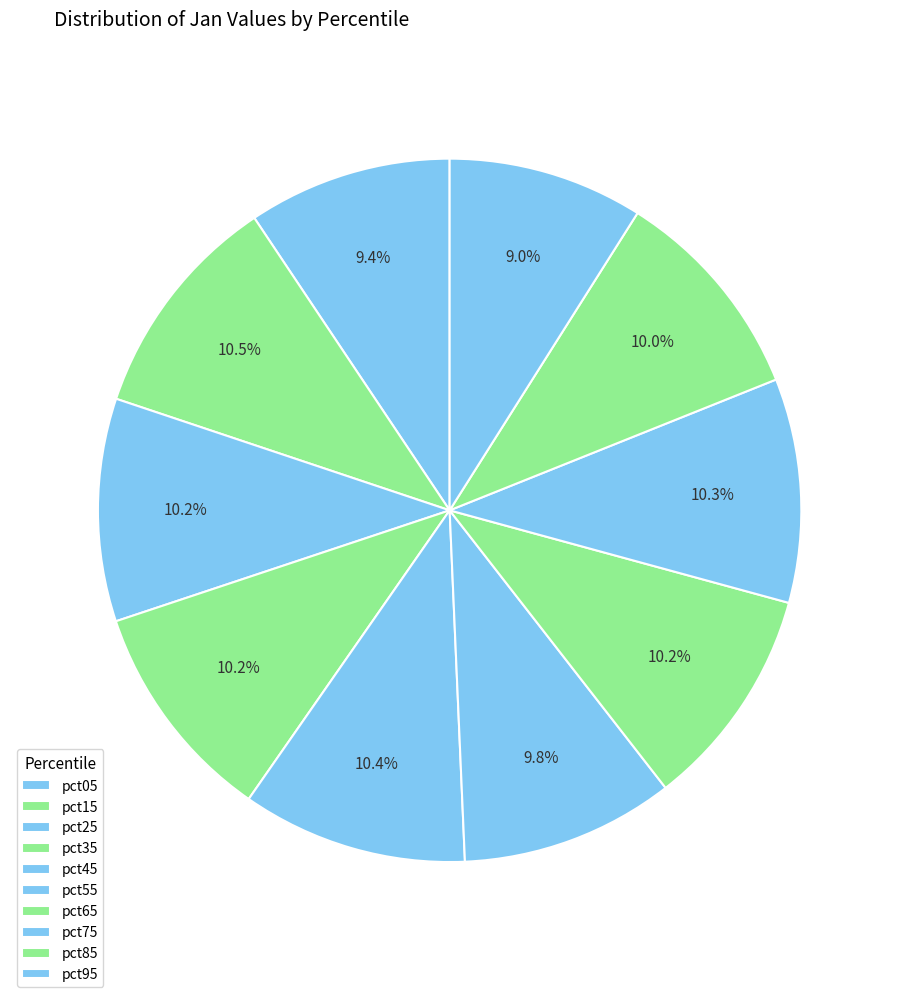

Is there any slice that represents more than half of the pie?

No